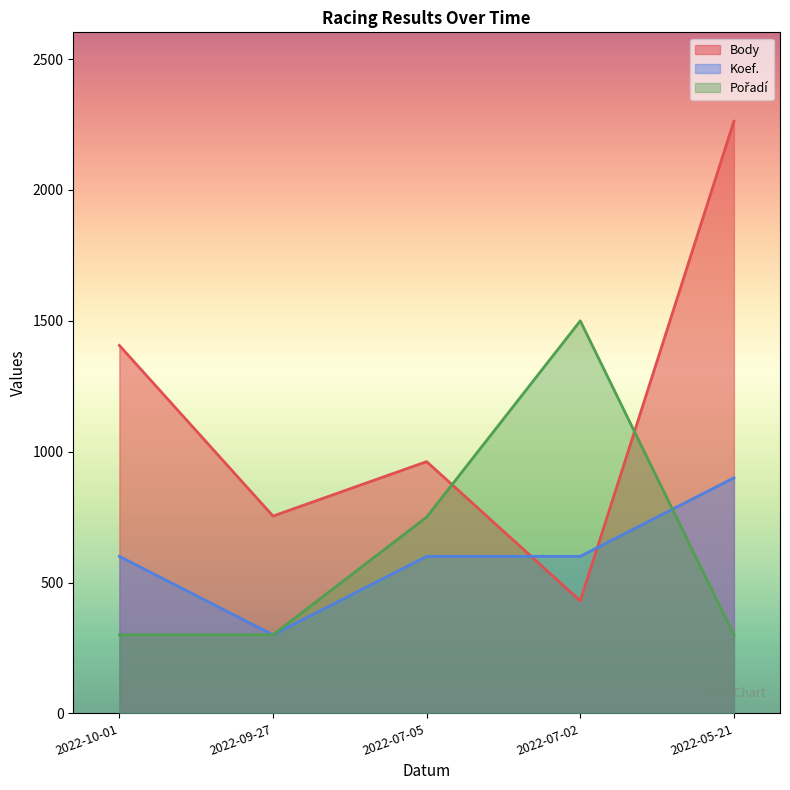

At which category does the chart reach its peak across all series?

2022-05-21